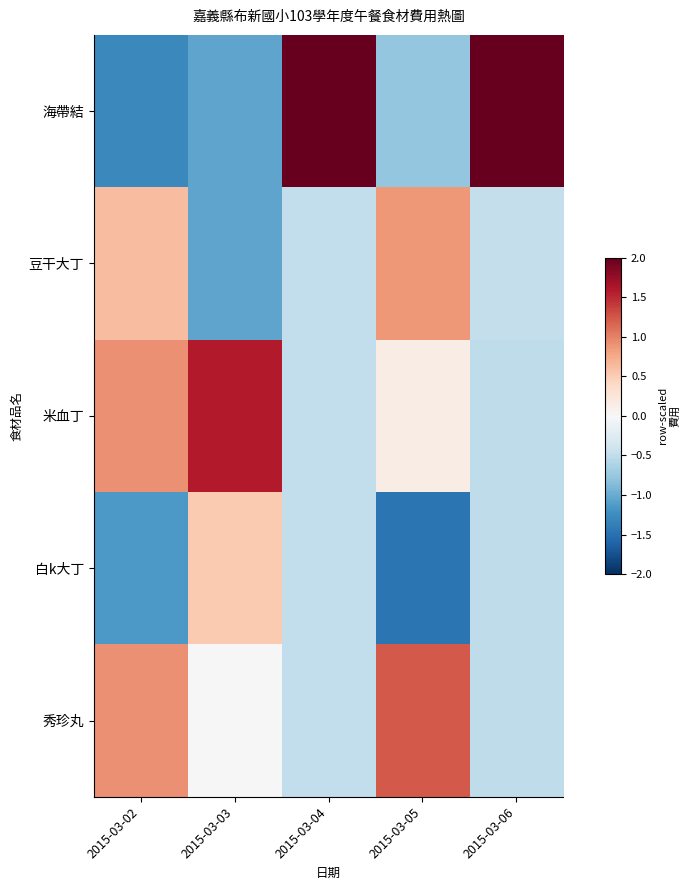

How many data points does each series have?

5